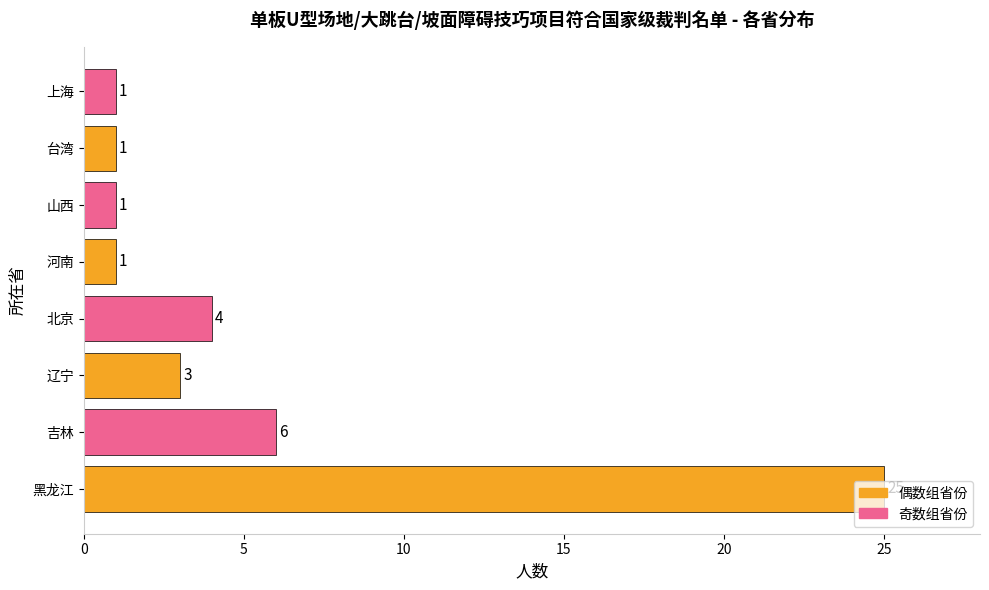

True or false: the data shows 0 at 台湾.

False